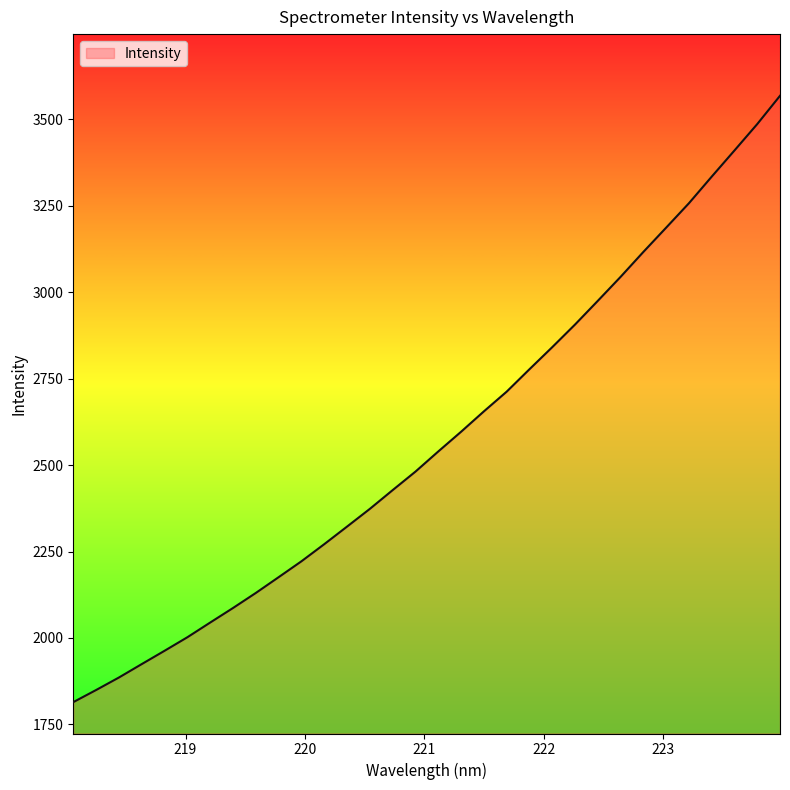

What is the difference between the maximum and minimum values?

1753.6